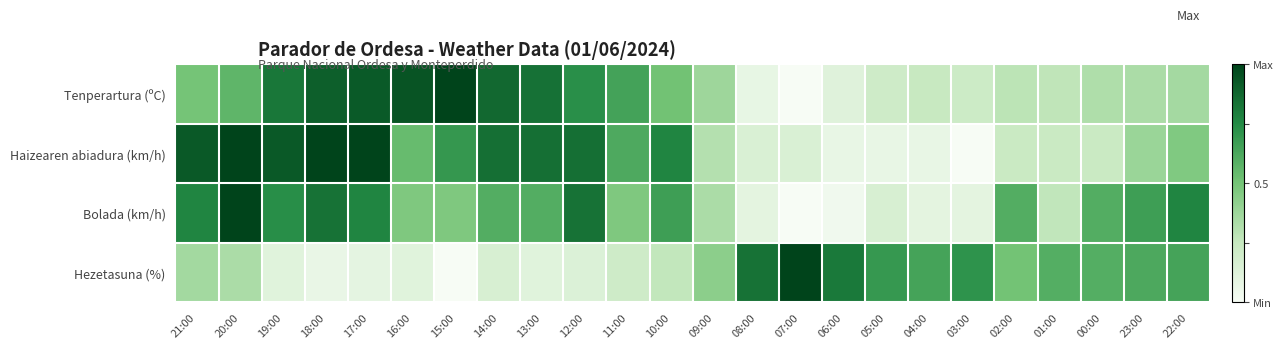

What is the difference between the highest and lowest values at 15:00?

1.0